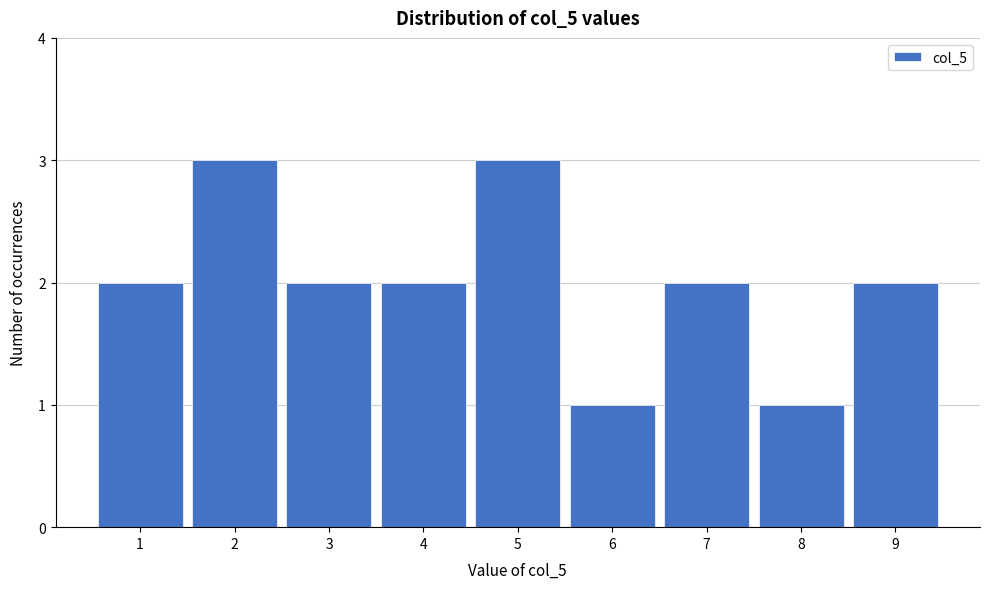

Reading left to right, list every bar in this chart as the range it spans on the x-axis followed by its height. The values are not printed on the chart, so give them approximately, as read against the axis.

0.5 to 1.5: 2
1.5 to 2.5: 3
2.5 to 3.5: 2
3.5 to 4.5: 2
4.5 to 5.5: 3
5.5 to 6.5: 1
6.5 to 7.5: 2
7.5 to 8.5: 1
8.5 to 9.5: 2